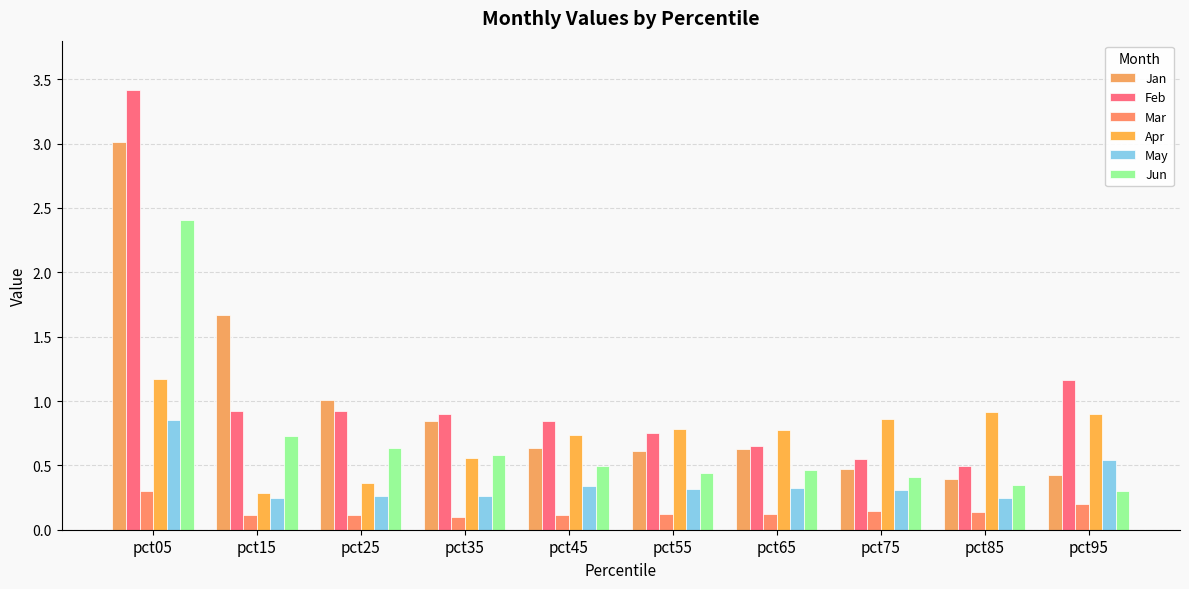

Are the bars grouped side by side (vs. stacked)?

Yes